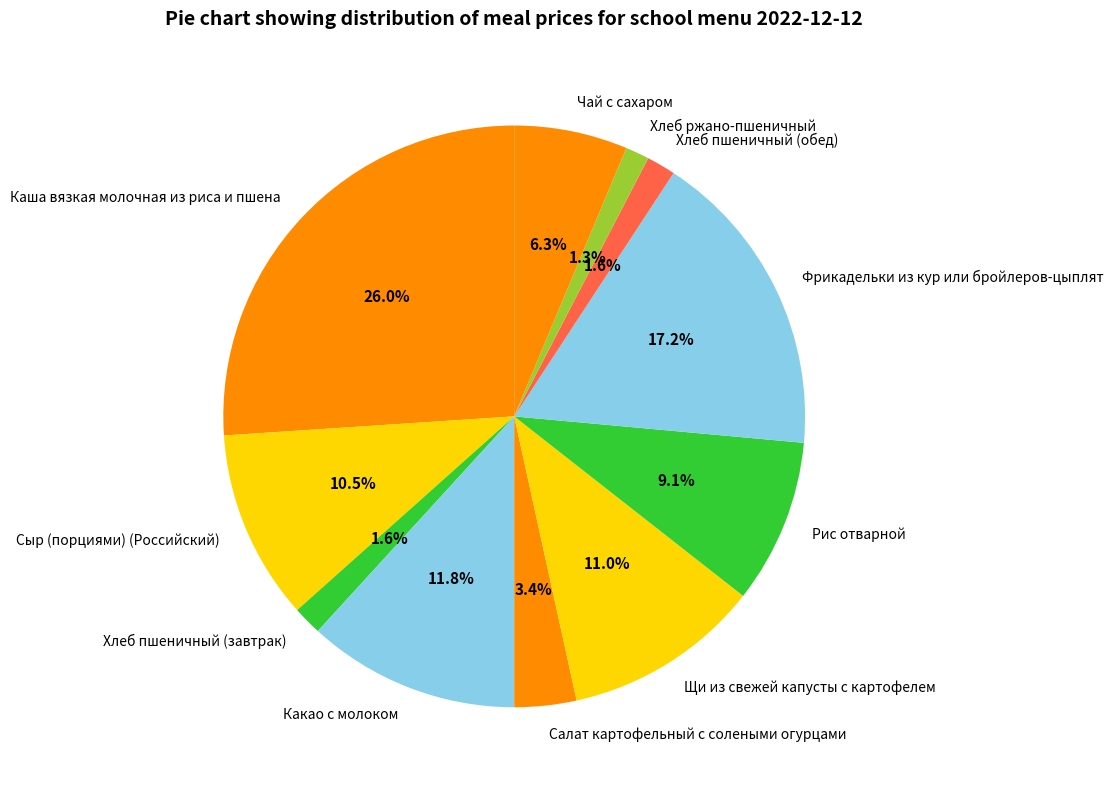

Count the number of slices in the pie.

11